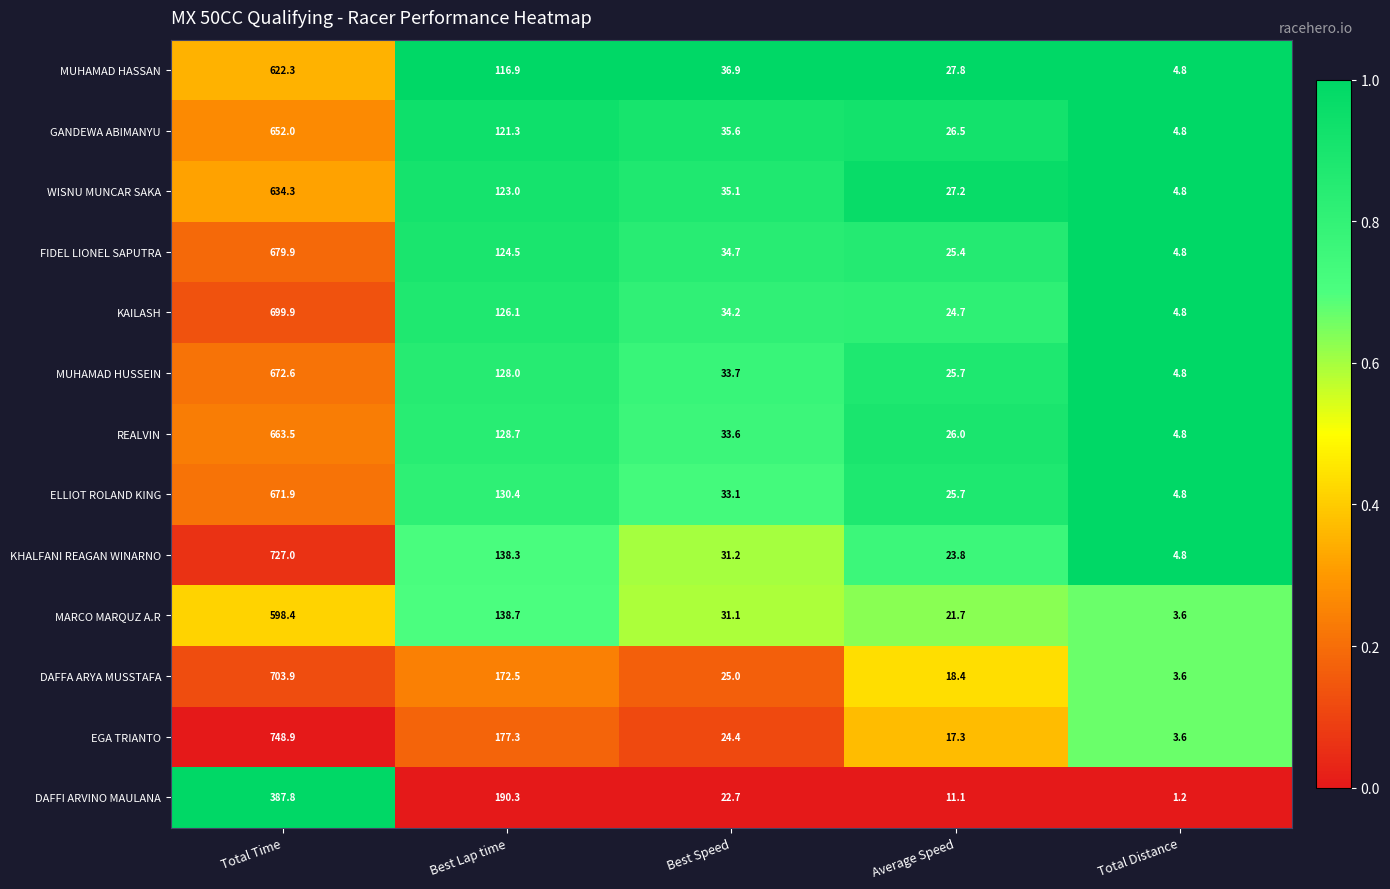

Which series has the largest range (max minus min)?

EGA TRIANTO